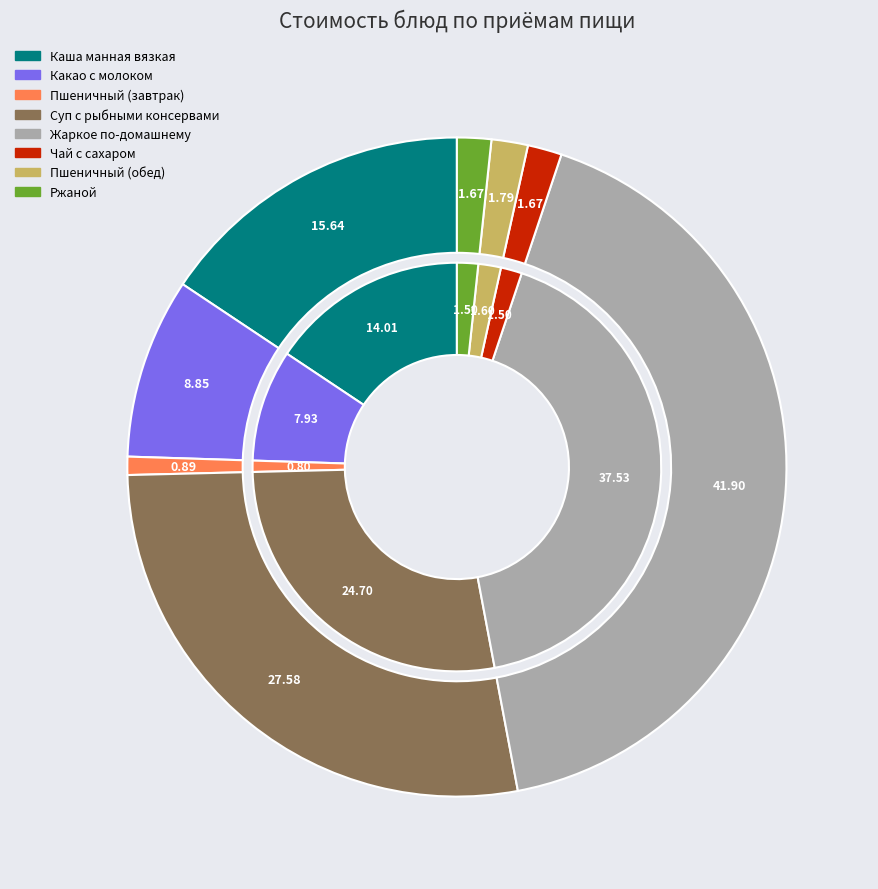

How much of the chart is everything except Ржаной?

98.3%